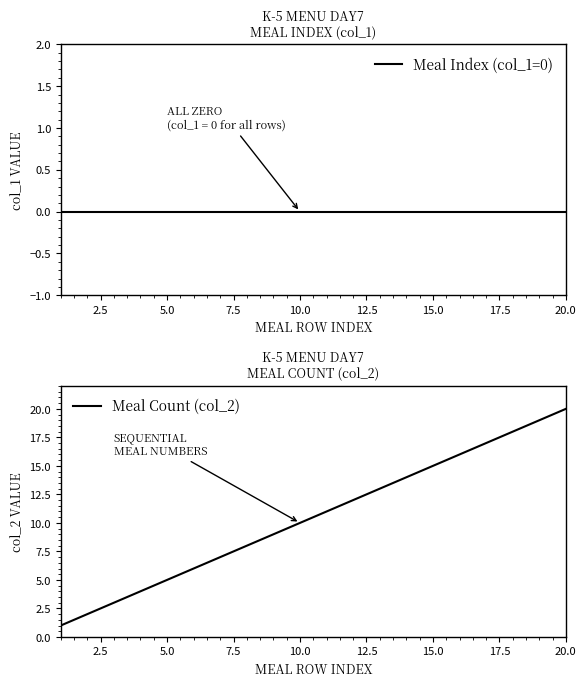

True or false: Meal Index (col_1=0) has more than 0 interior local peaks.

False